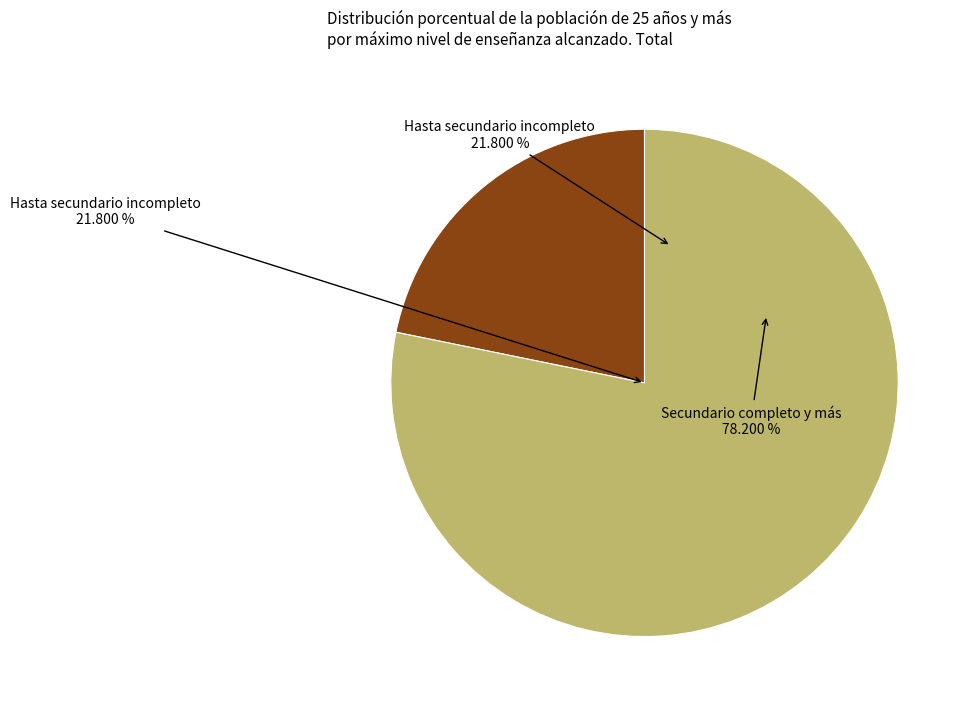

Which slice represents more than half of the pie?

Secundario completo y más